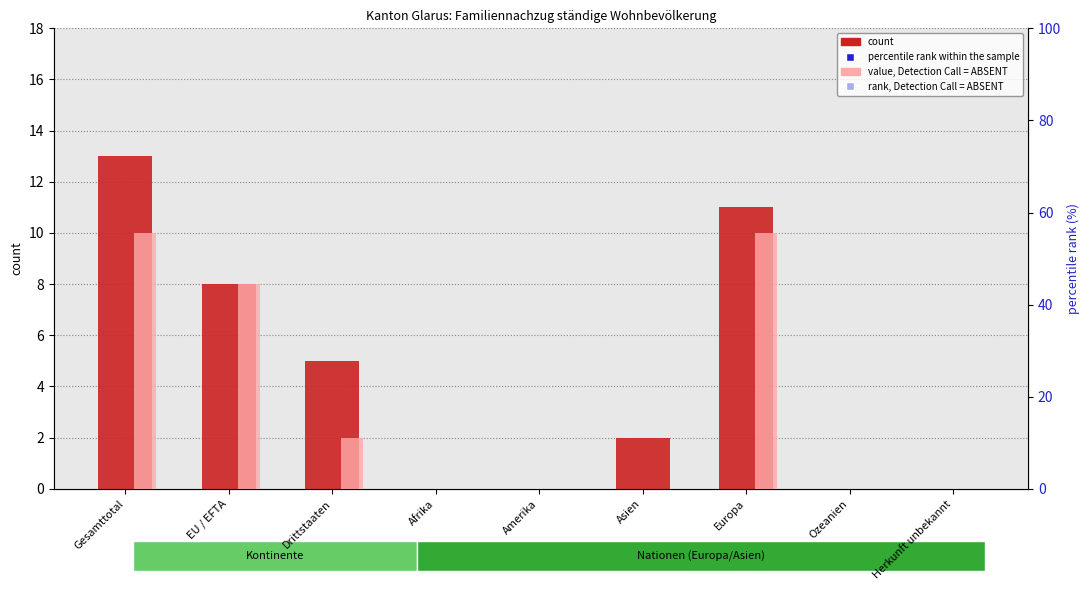

Is the value of value, Detection Call = ABSENT at Drittstaaten greater than the value of count at Afrika?

Yes